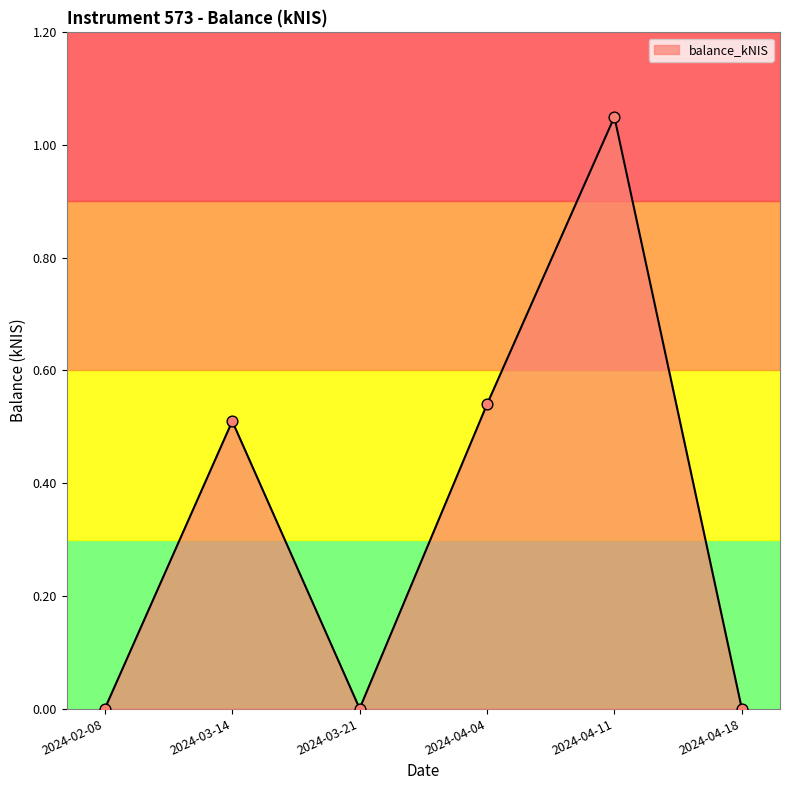

Which has a higher value, 2024-02-08 or 2024-04-04?

2024-04-04